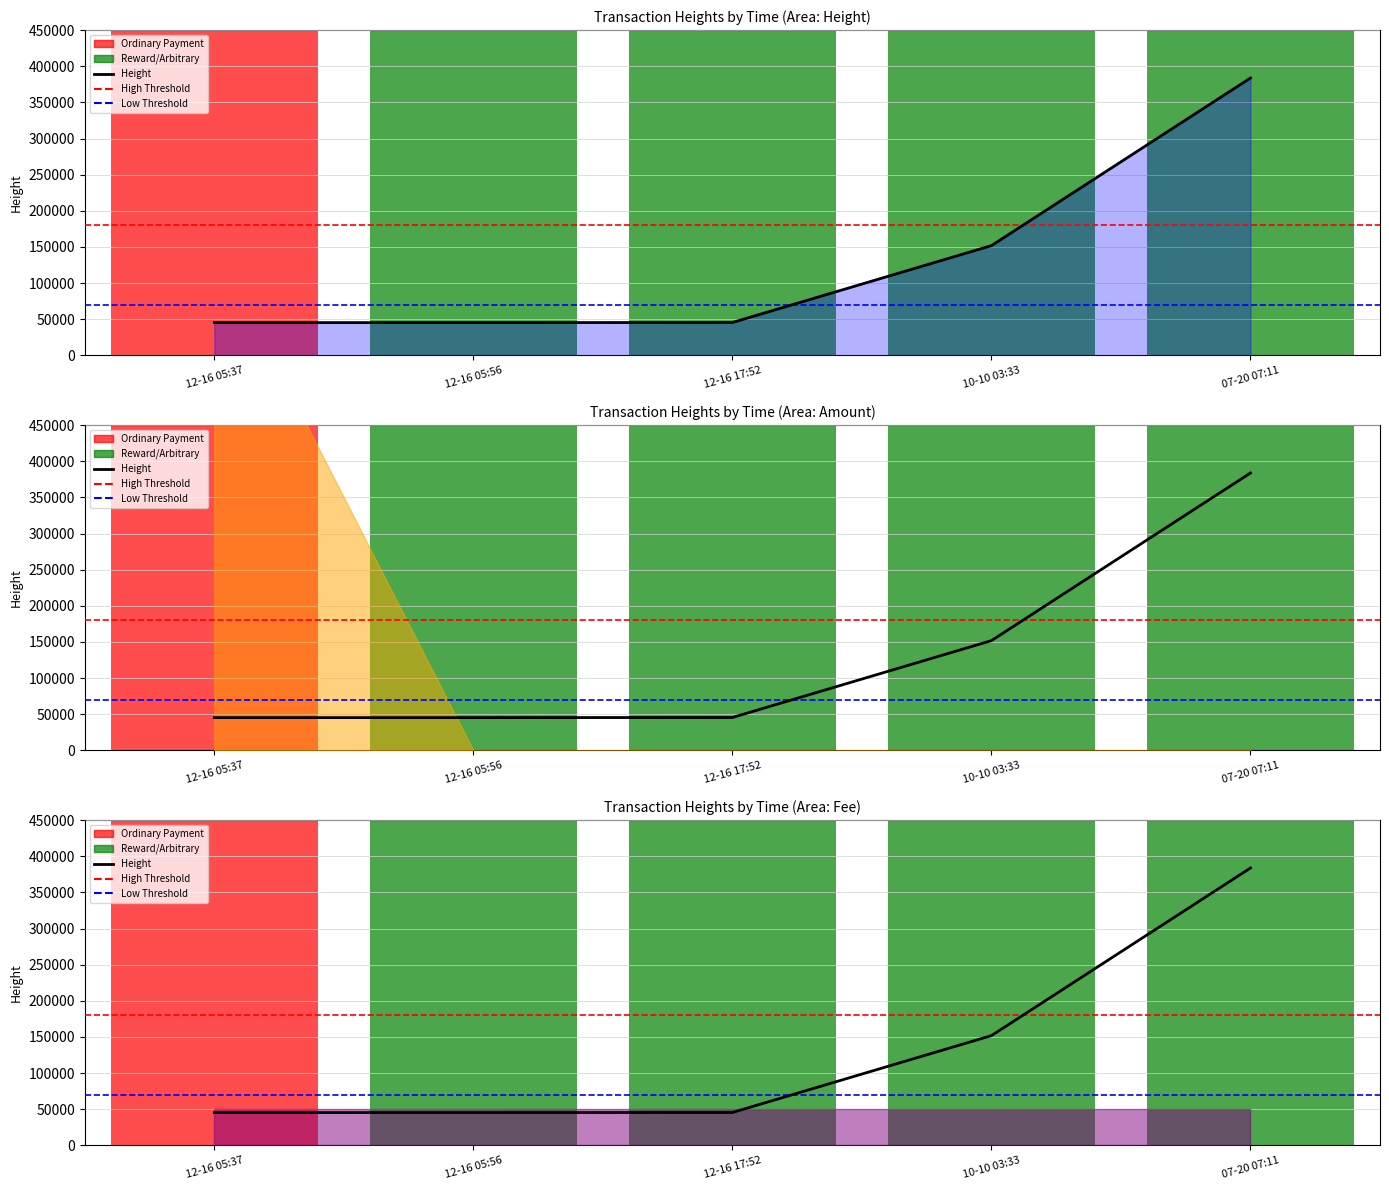

Reading right to left, list all the values displayed in this chart.

Height: 2017-07-20 07:11:36=383722	2015-10-10 03:33:16=151831	2014-12-16 17:52:01=45492	2014-12-16 05:56:56=45325	2014-12-16 05:37:59=45320
Amount: 2017-07-20 07:11:36=0	2015-10-10 03:33:16=0	2014-12-16 17:52:01=0	2014-12-16 05:56:56=0	2014-12-16 05:37:59=7
Fee: 2017-07-20 07:11:36=1	2015-10-10 03:33:16=1	2014-12-16 17:52:01=1	2014-12-16 05:56:56=1	2014-12-16 05:37:59=1